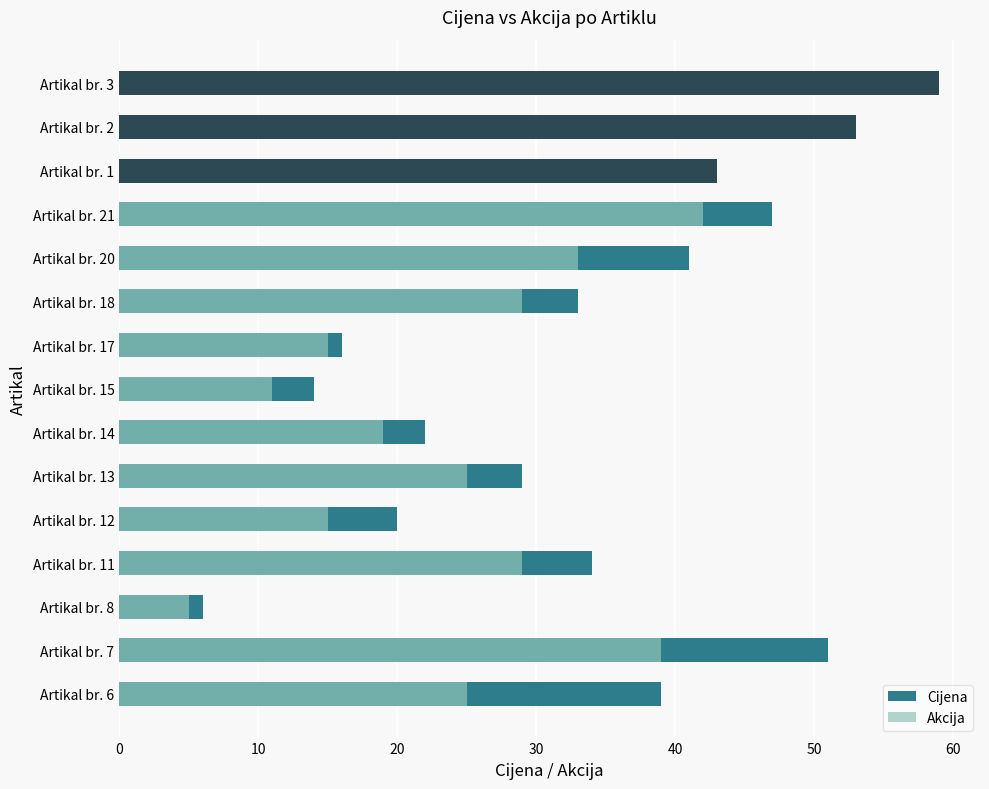

How many bars are there in total?

30